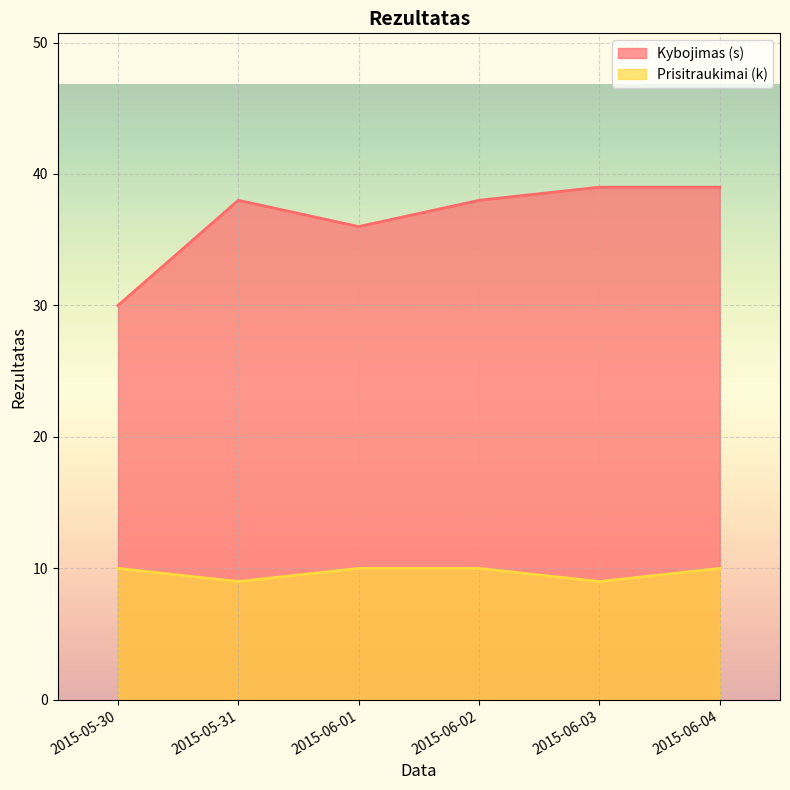

How many lines are shown in the chart?

2